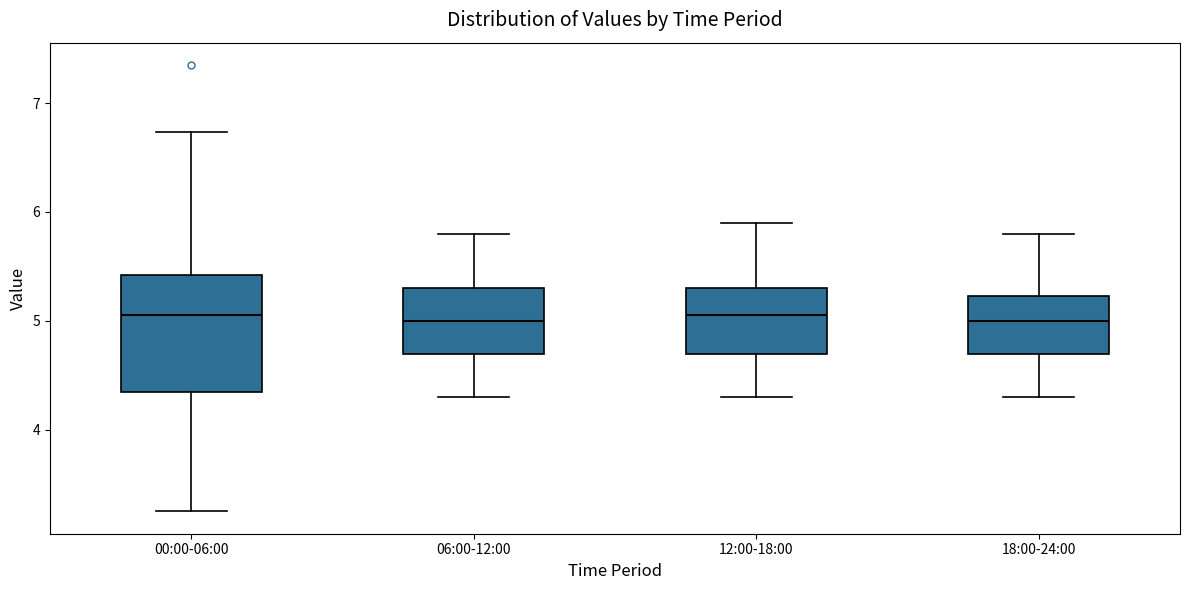

Where does the upper whisker of the box for 00:00-06:00 end on the y-axis? The values are not printed on the chart, so give them approximately, as read against the axis.

6.7